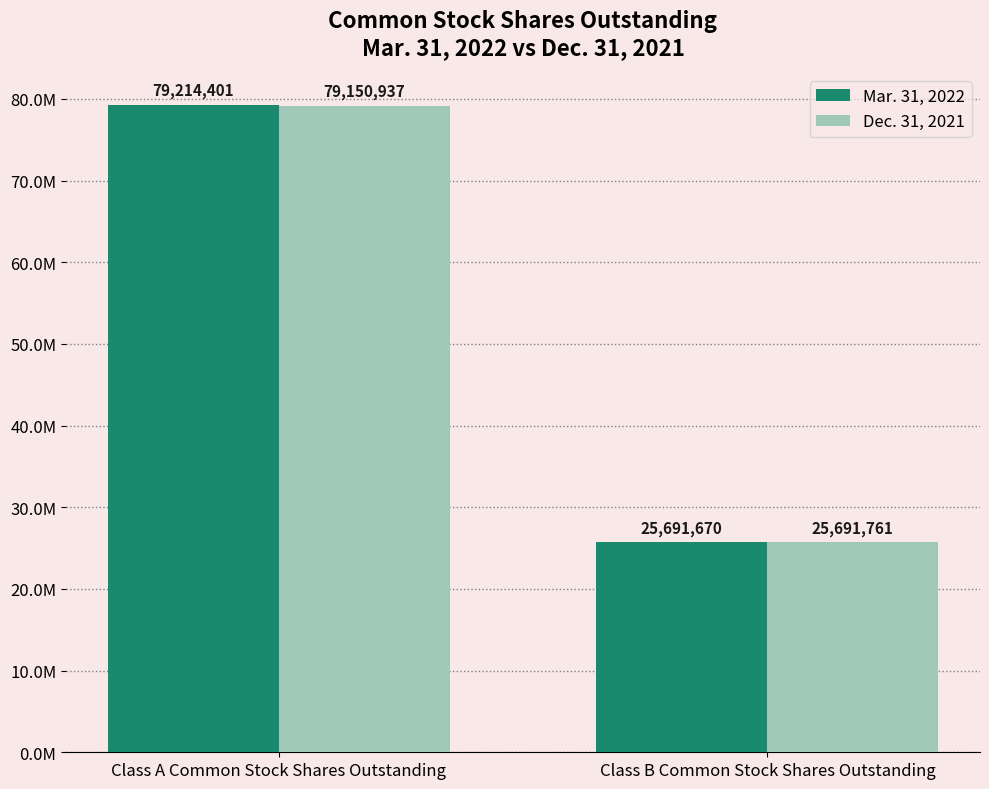

True or false: Mar. 31, 2022 has a value of 25691670 at Class B Common Stock Shares Outstanding.

True